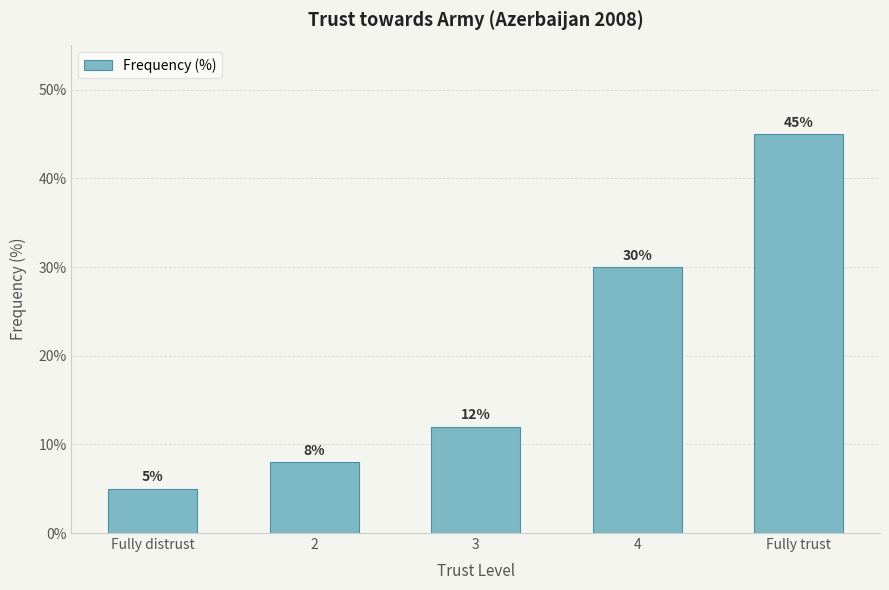

How many categories are shown in the chart?

5